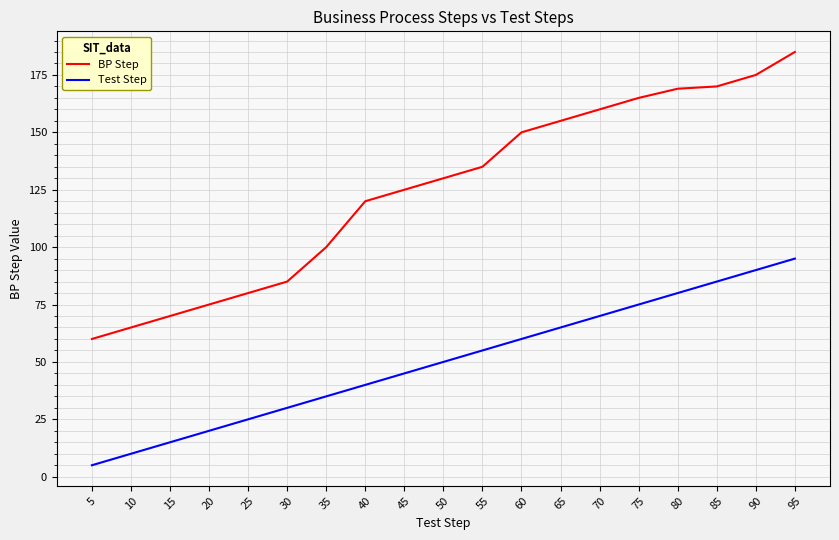

At which label does BP Step reach its minimum?

5